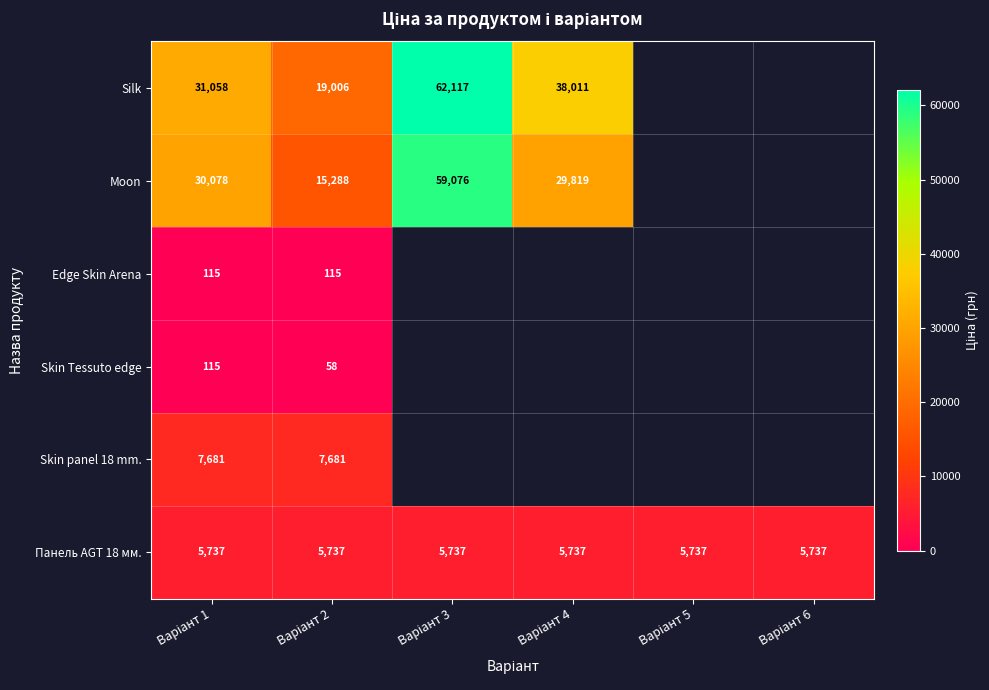

What is the minimum value for Edge Skin Arena?

115.4